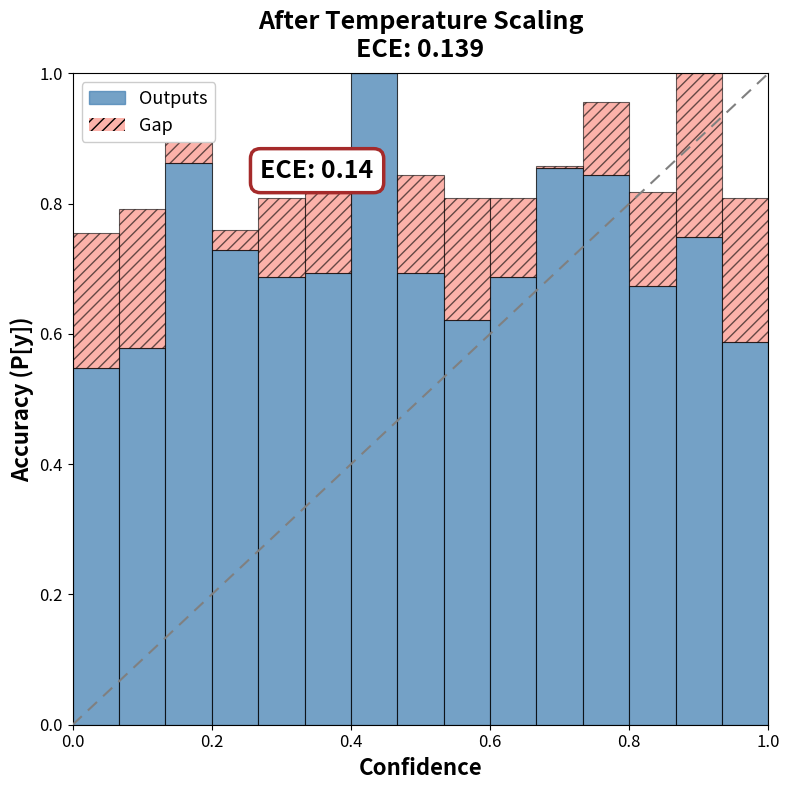

What is the highest value of the Outputs series?

1.0